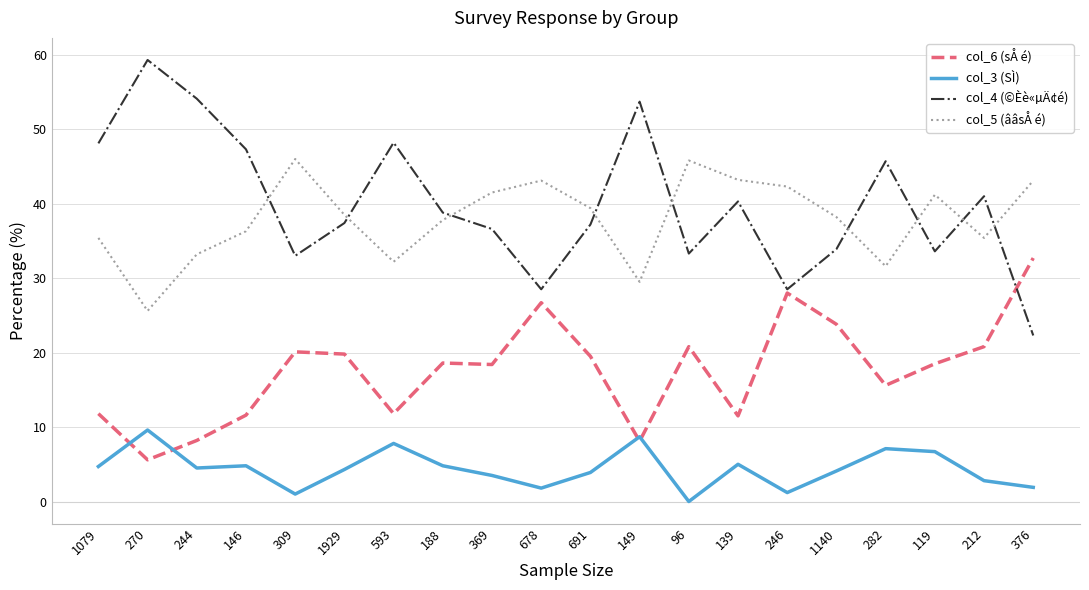

At how many categories does at least one series exceed 55?

1